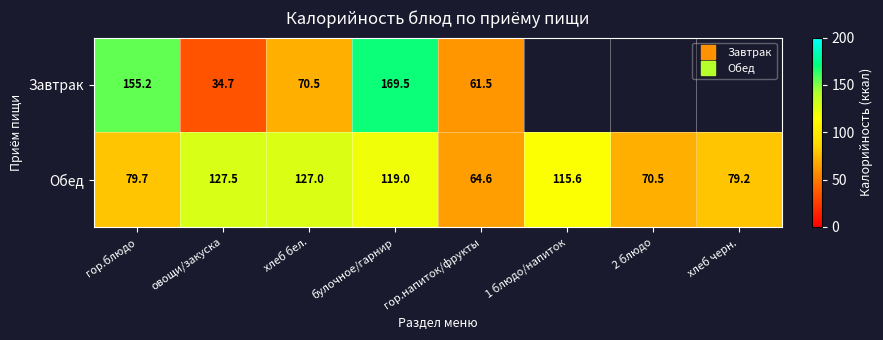

Is it true that Обед equals 79.7 at гор.блюдо?

True